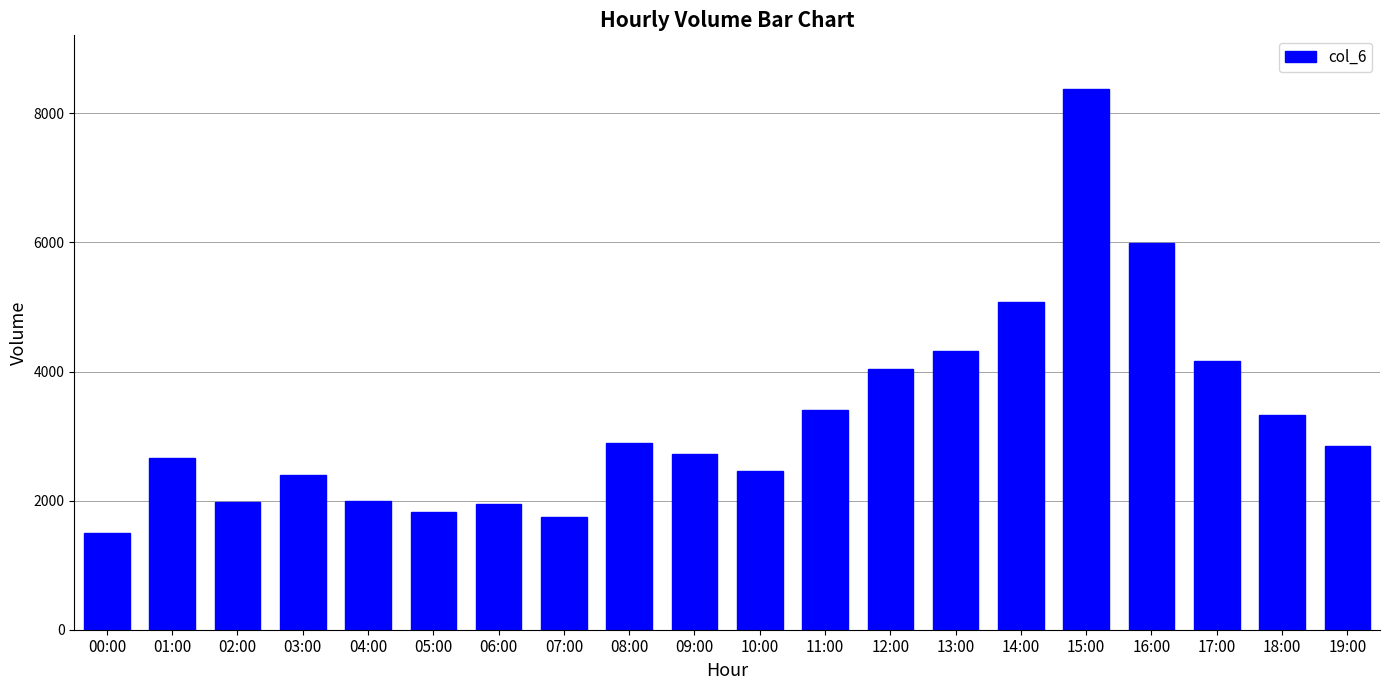

What is the difference between the maximum and minimum values?

6865